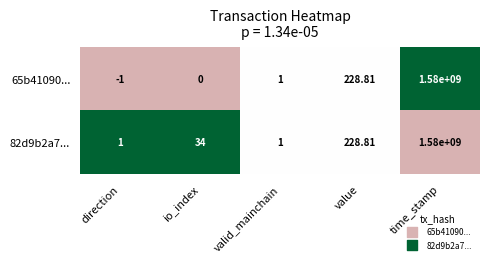

At which category is the sum across all series the highest?

time_stamp